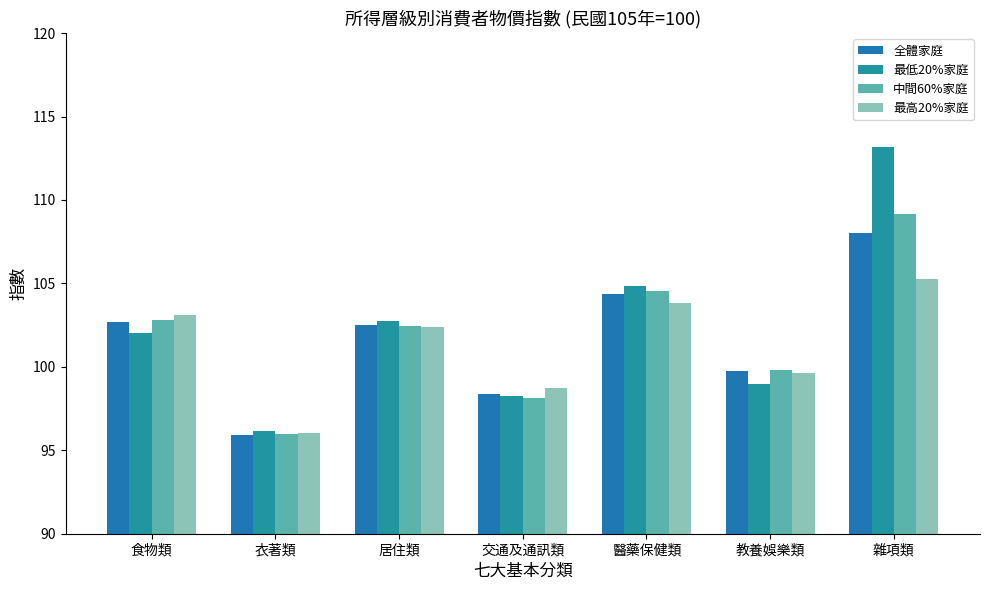

True or false: 全體家庭 has a value of 102.5 at 居住類.

True